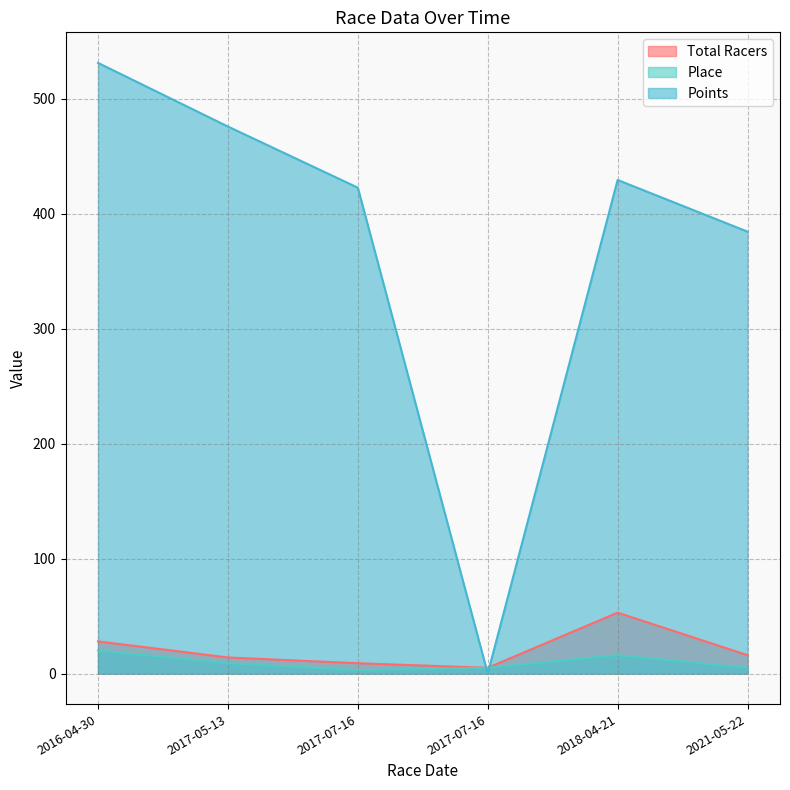

List the series in order of their peak value, highest first.

Points, Total Racers, Place